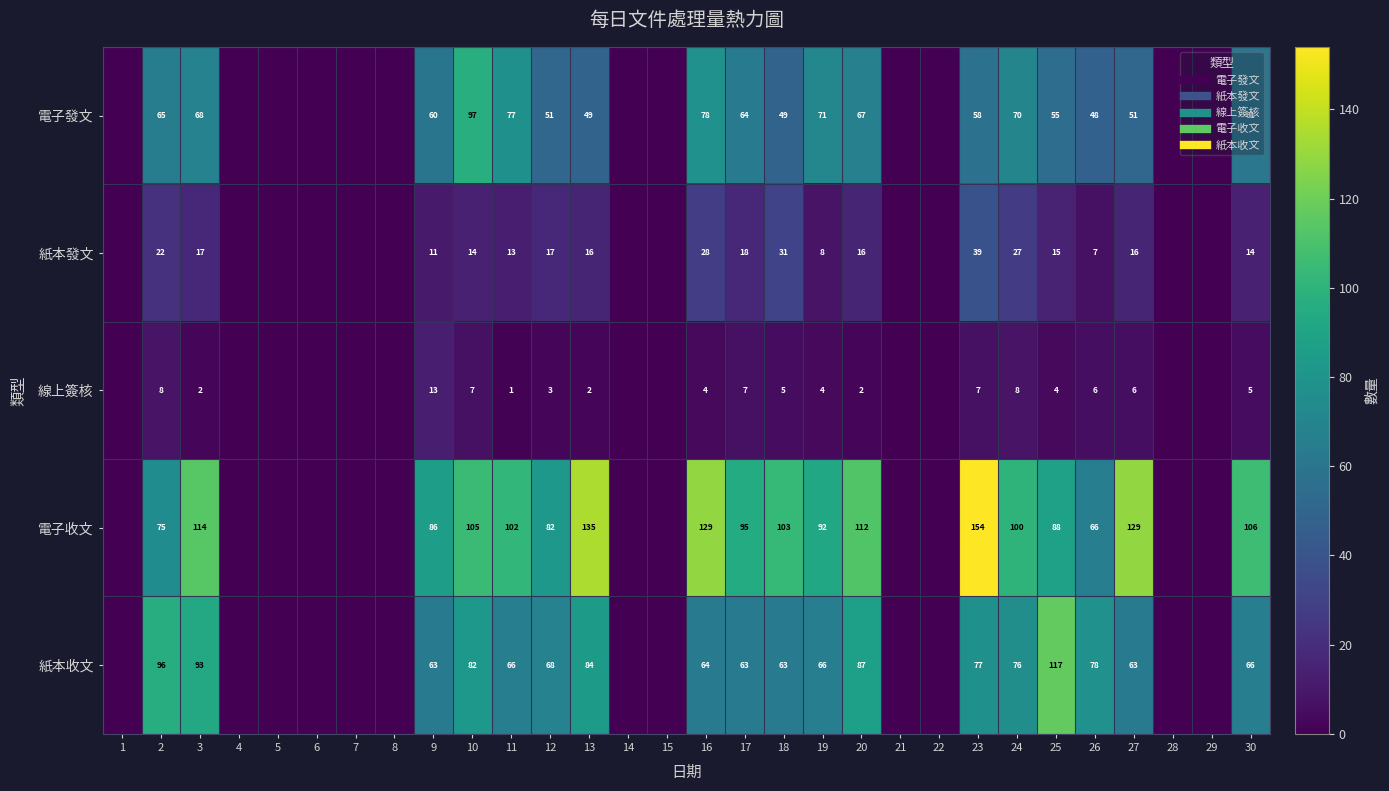

At 13, list the series in order from smallest to largest.

線上簽核, 紙本發文, 電子發文, 紙本收文, 電子收文